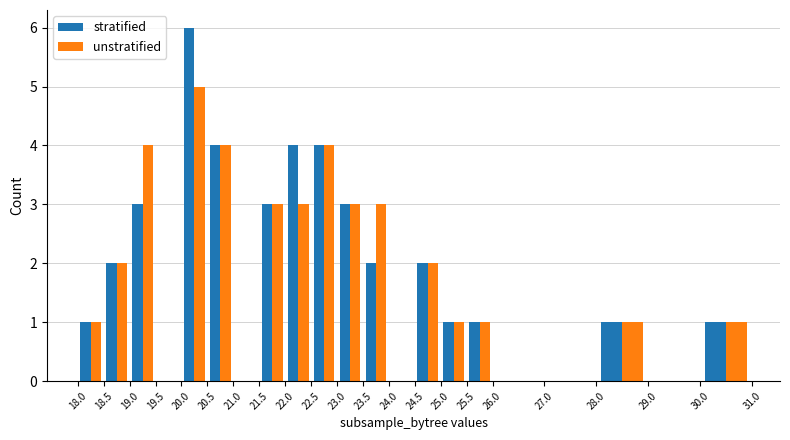

What is the highest value of the stratified series?

6